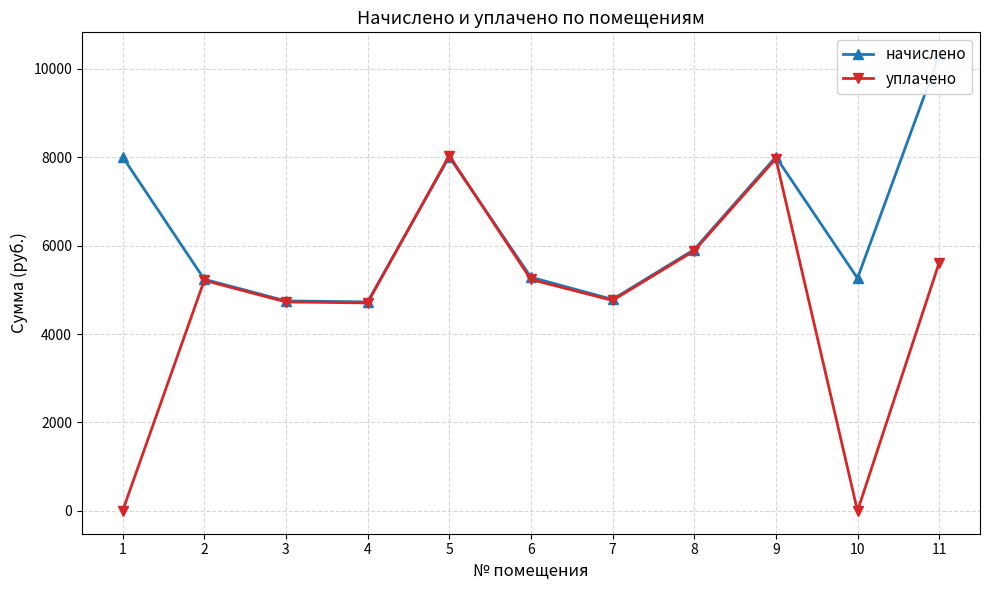

Between 4 and 6, which is larger?

6